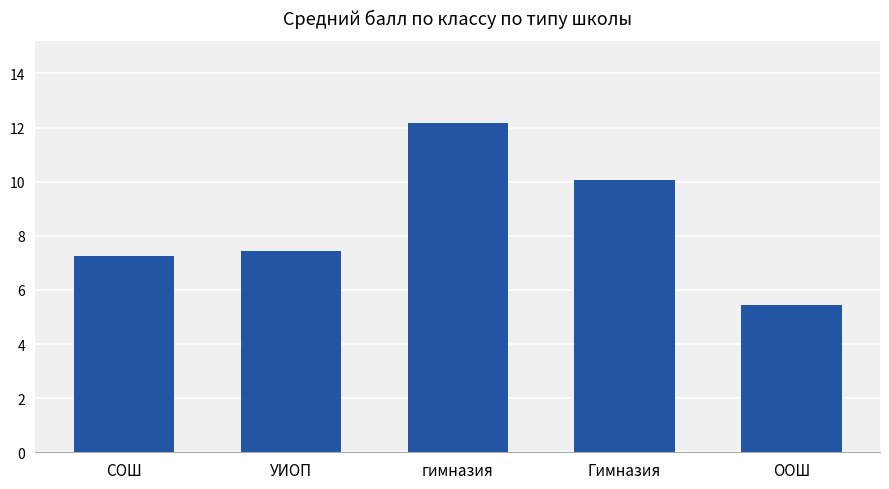

What position from the right is УИОП?

4